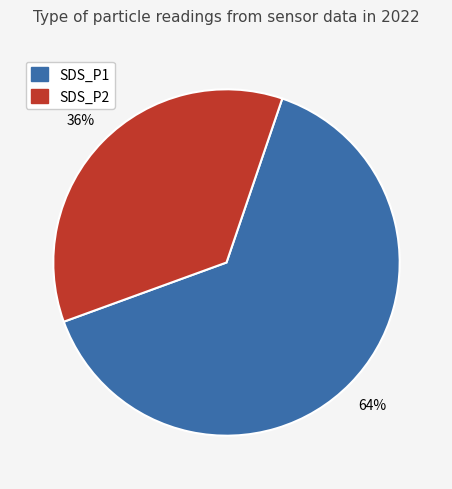

True or false: SDS_P2 accounts for 24% of the total.

False